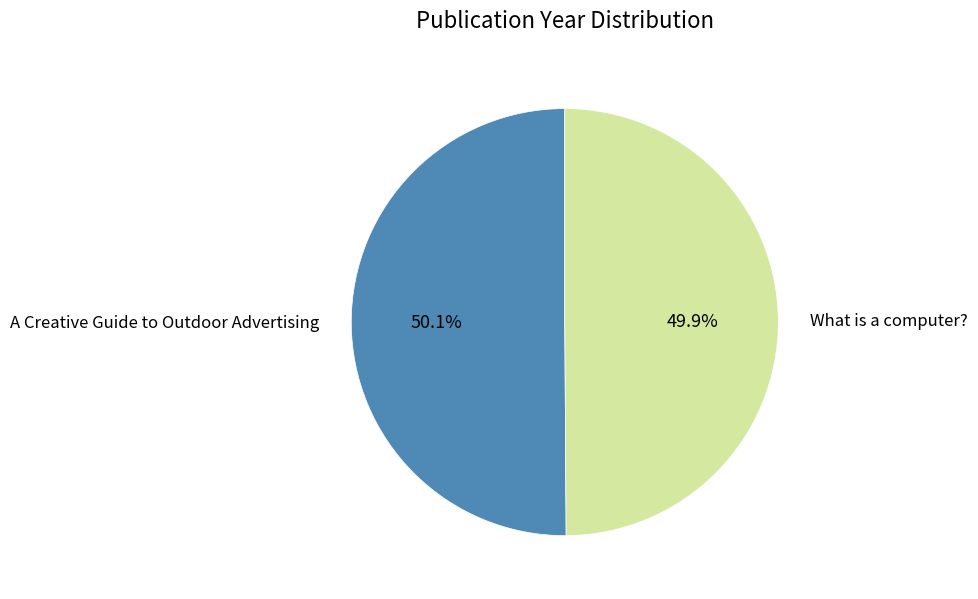

Is there any slice that represents more than half of the pie?

Yes